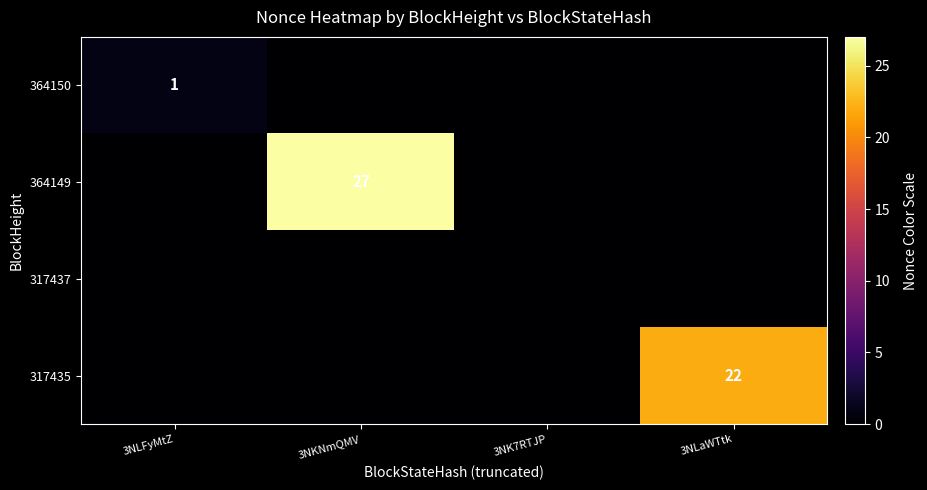

The 364150 series shows 0 at 3NLFyMtZ. True or false?

False